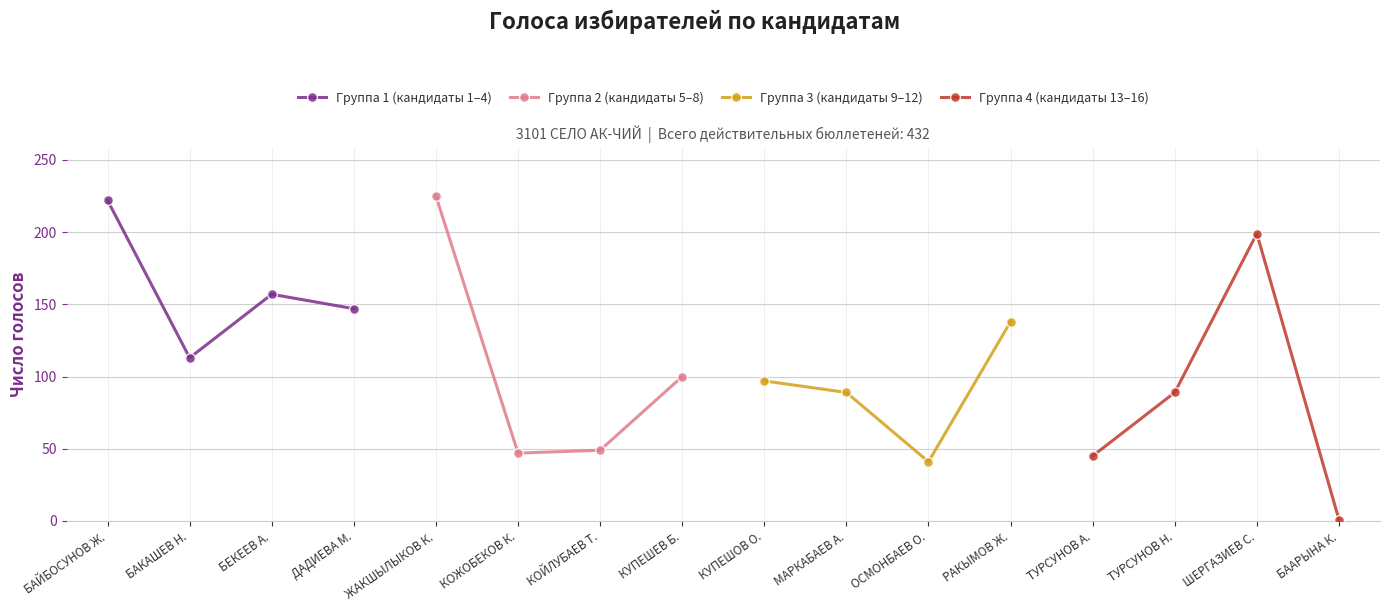

What is the value of the Группа 1 (кандидаты 1–4) point at the 2nd from the left?

113